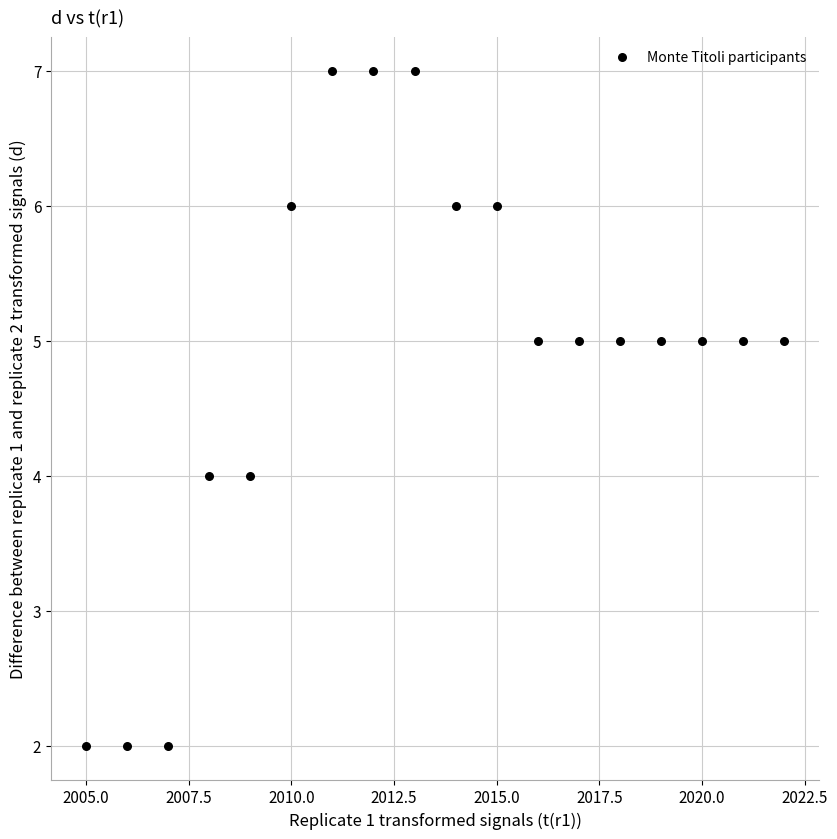

What is the range of Y values (max minus min)?

5